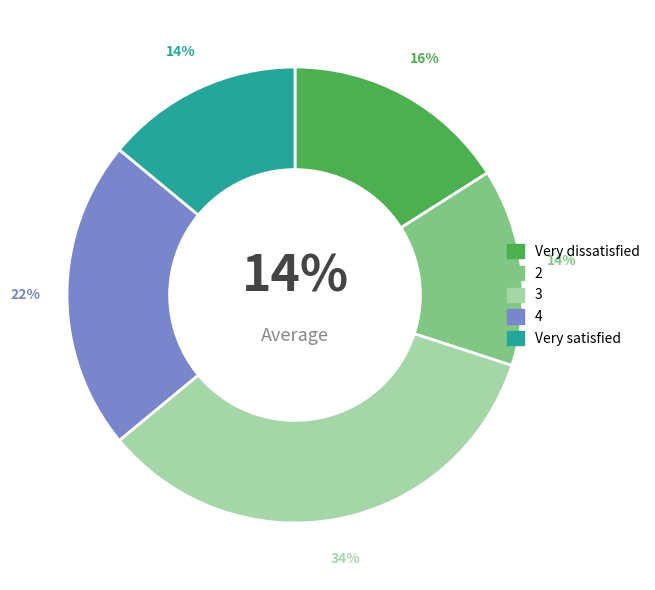

How many slices are in this pie chart?

5